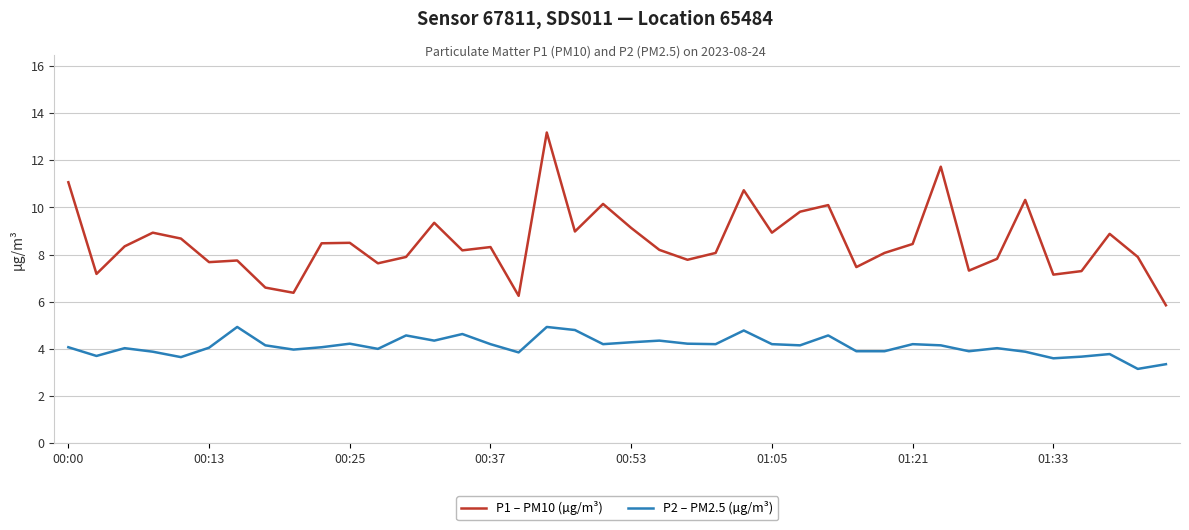

List the series in order of their overall mean, highest first.

P1 – PM10 (µg/m³), P2 – PM2.5 (µg/m³)